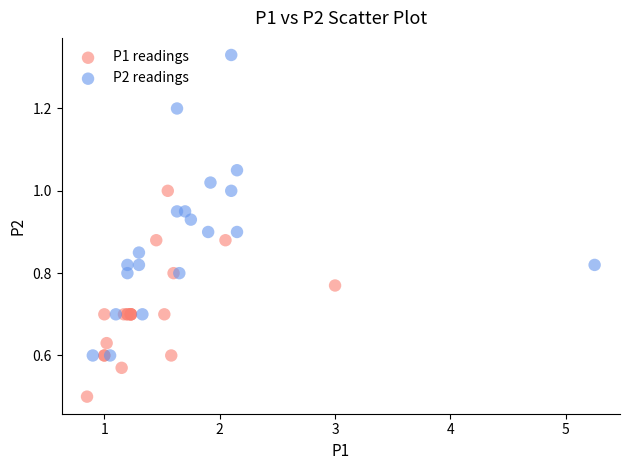

Which series reaches the maximum Y coordinate?

P2 readings